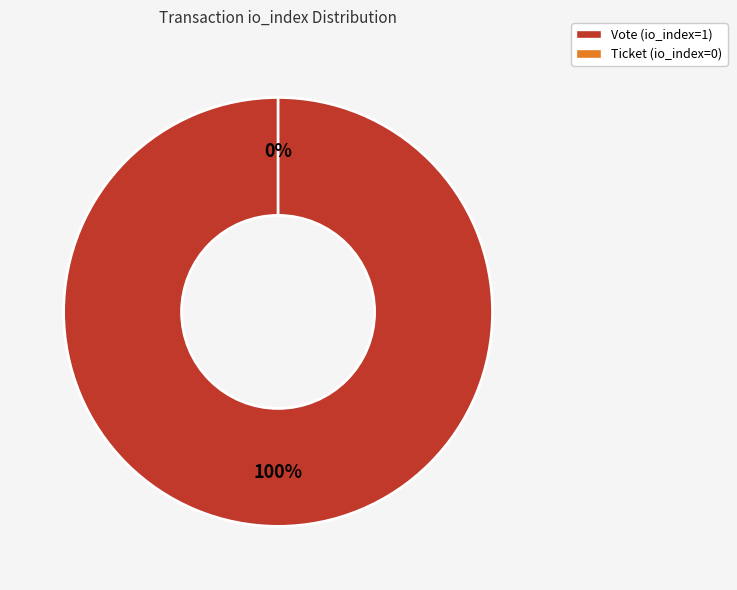

Is there any slice that represents more than half of the pie?

Yes